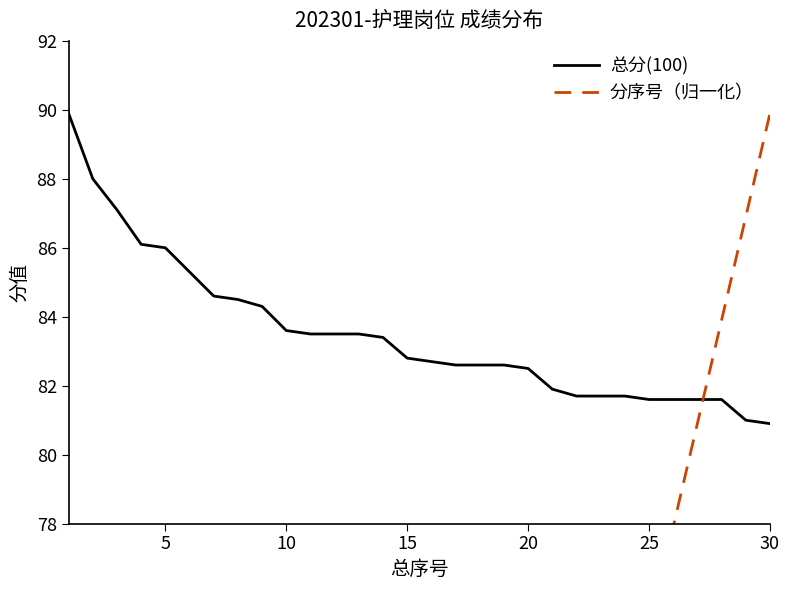

True or false: 分序号（归一化） and 总分(100) intersect in this chart.

True